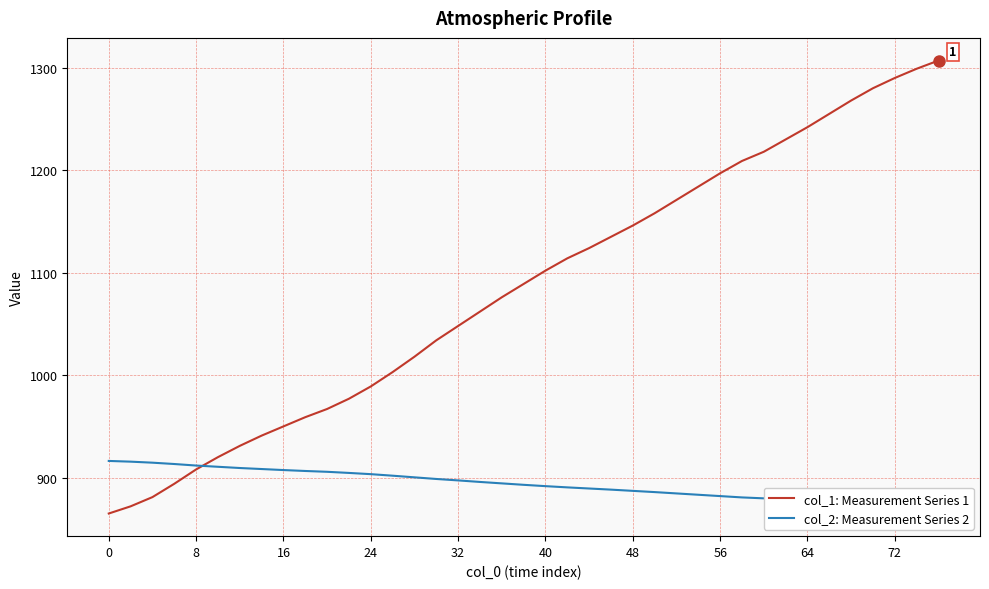

What is the maximum value for col_1: Measurement Series 1?

1307